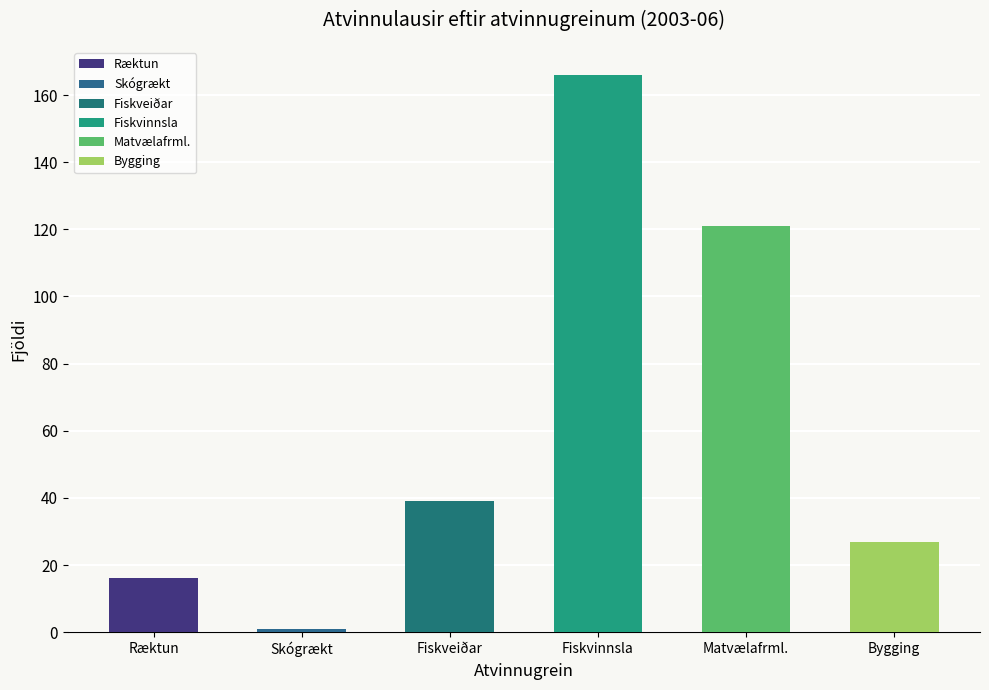

Count the number of categories in the chart.

6